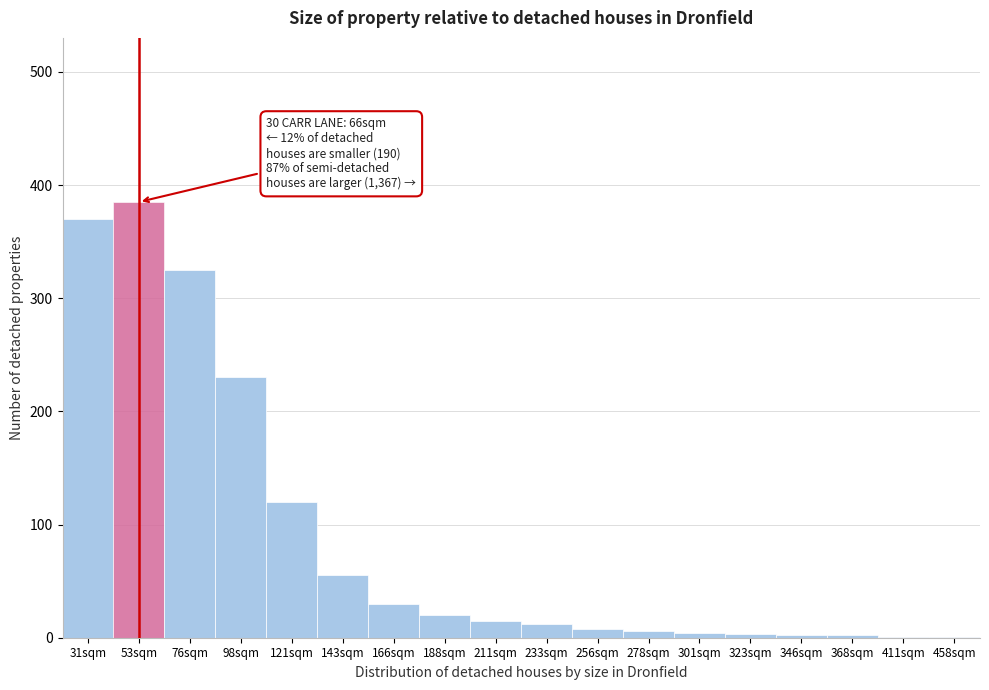

Which category has the highest value across all series?

53sqm